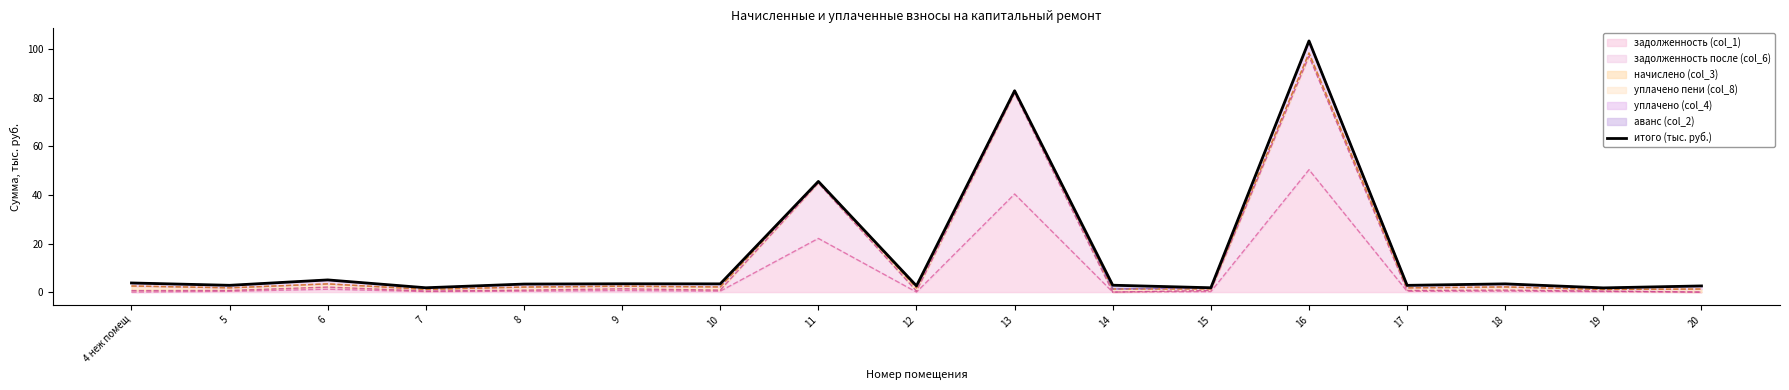

Approximately how many times larger is the value at 9 compared to 6?

0.7